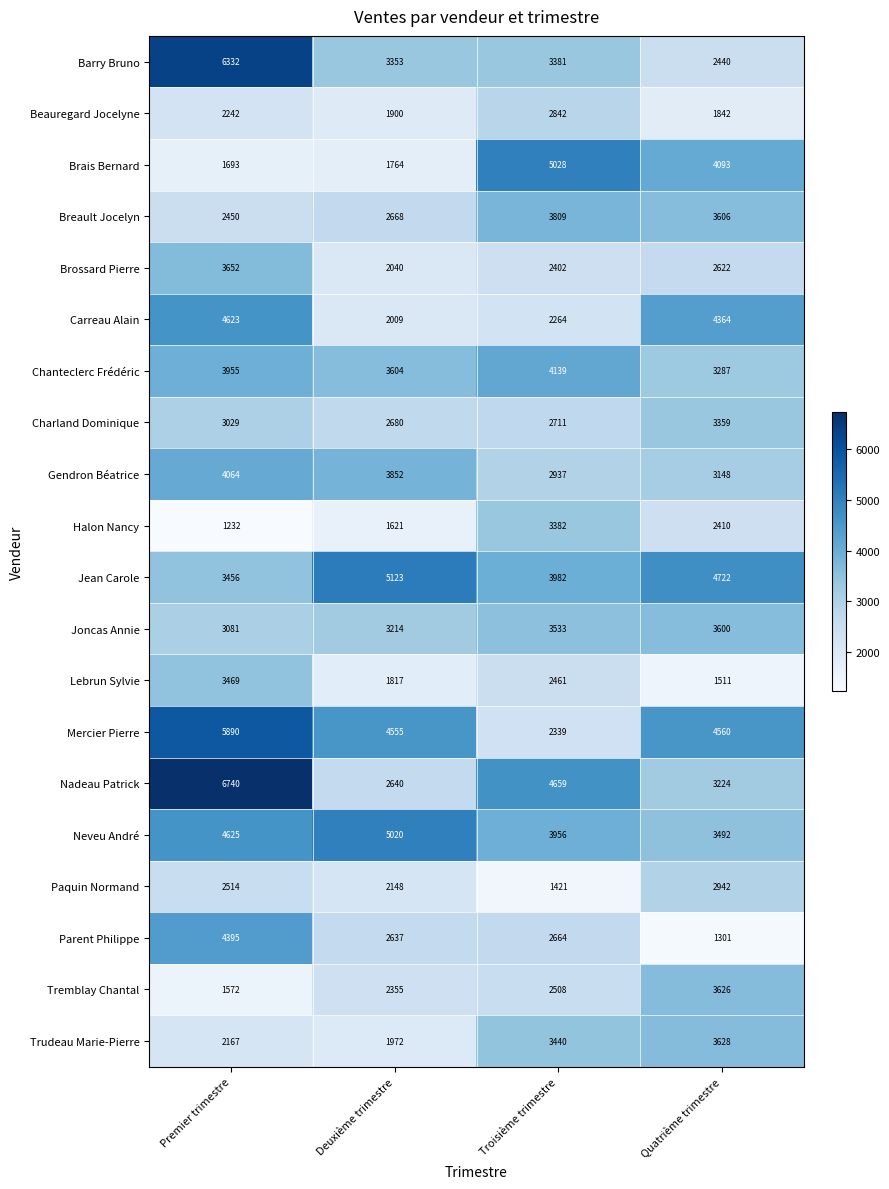

Which category has the lowest value in the Tremblay Chantal series?

Premier trimestre